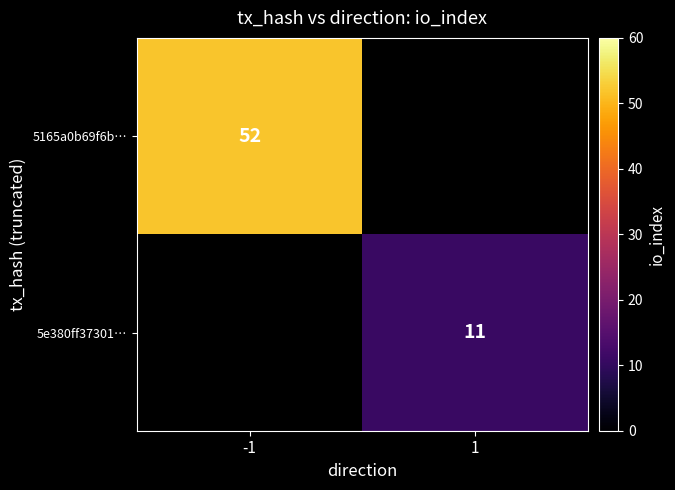

The 5165a0b69f6b… series shows 27.5 at -1. True or false?

False